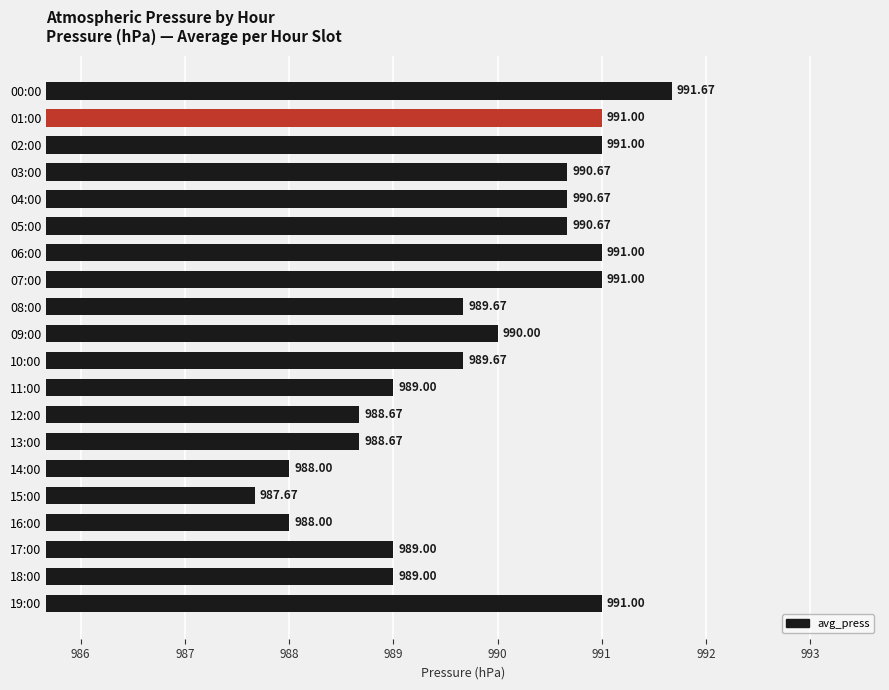

Between 12:00 and 05:00, which is larger?

05:00